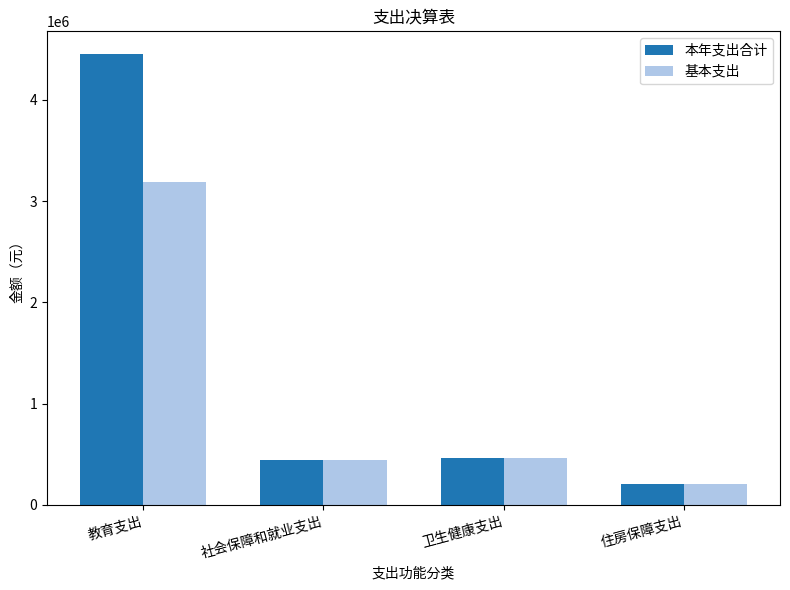

What is the approximate value of 本年支出合计 at 教育支出?

4452593.3